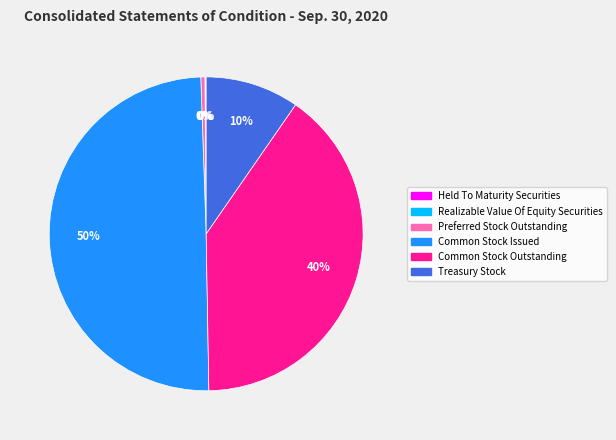

To the nearest percent, what is the difference between the largest and smallest slice percentages?

50%